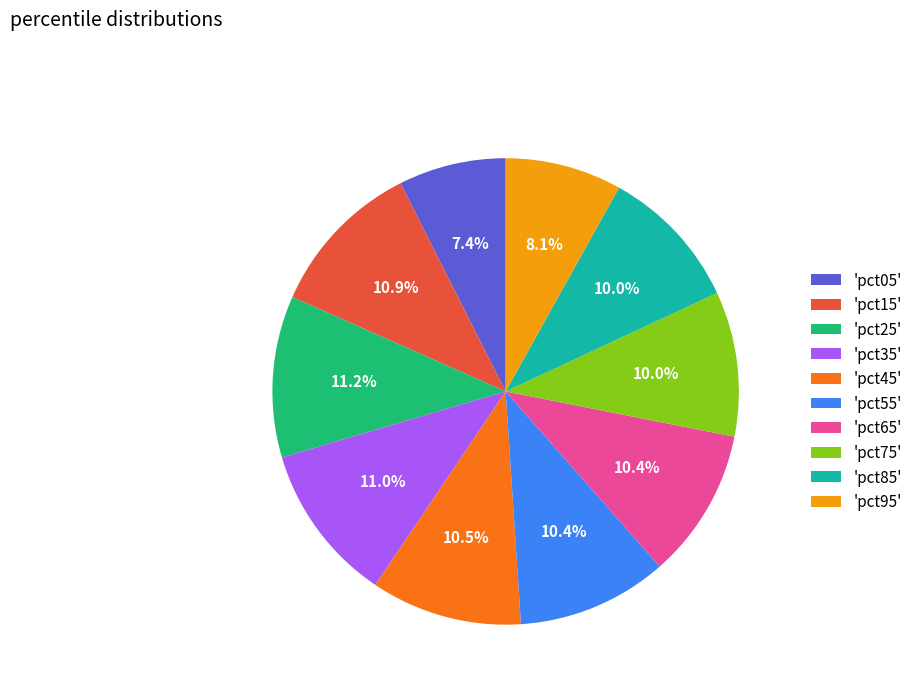

Does 'pct75' account for over 50% of the chart?

No